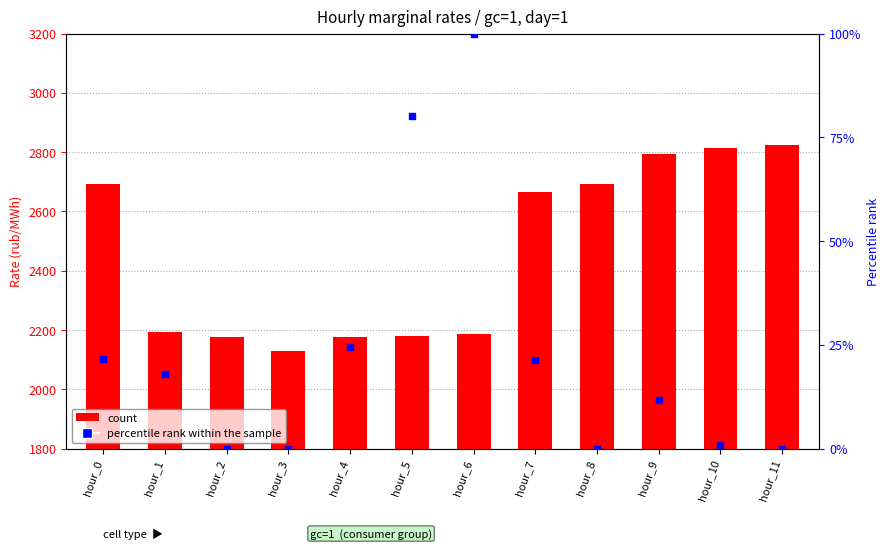

Is the value of percentile rank within the sample at hour_4 greater than the value of count at hour_2?

No